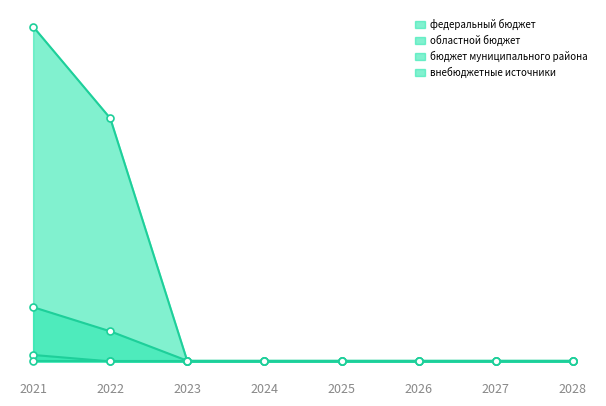

The value of федеральный бюджет at 2028 is 1962.1. True or false?

False